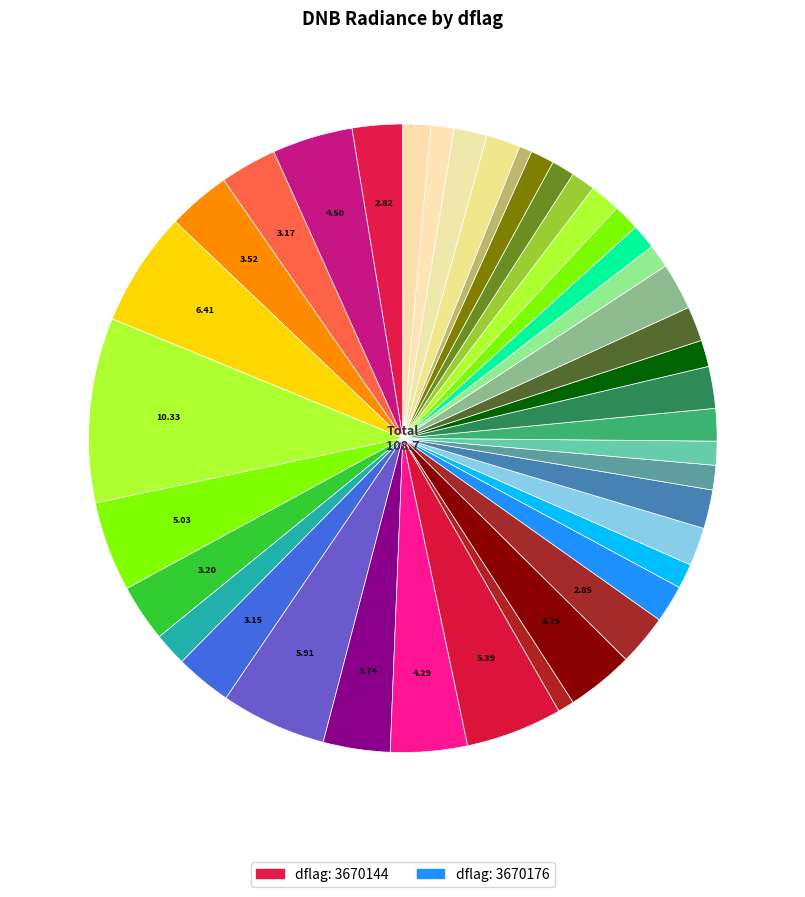

How many segments does this pie chart have?

40